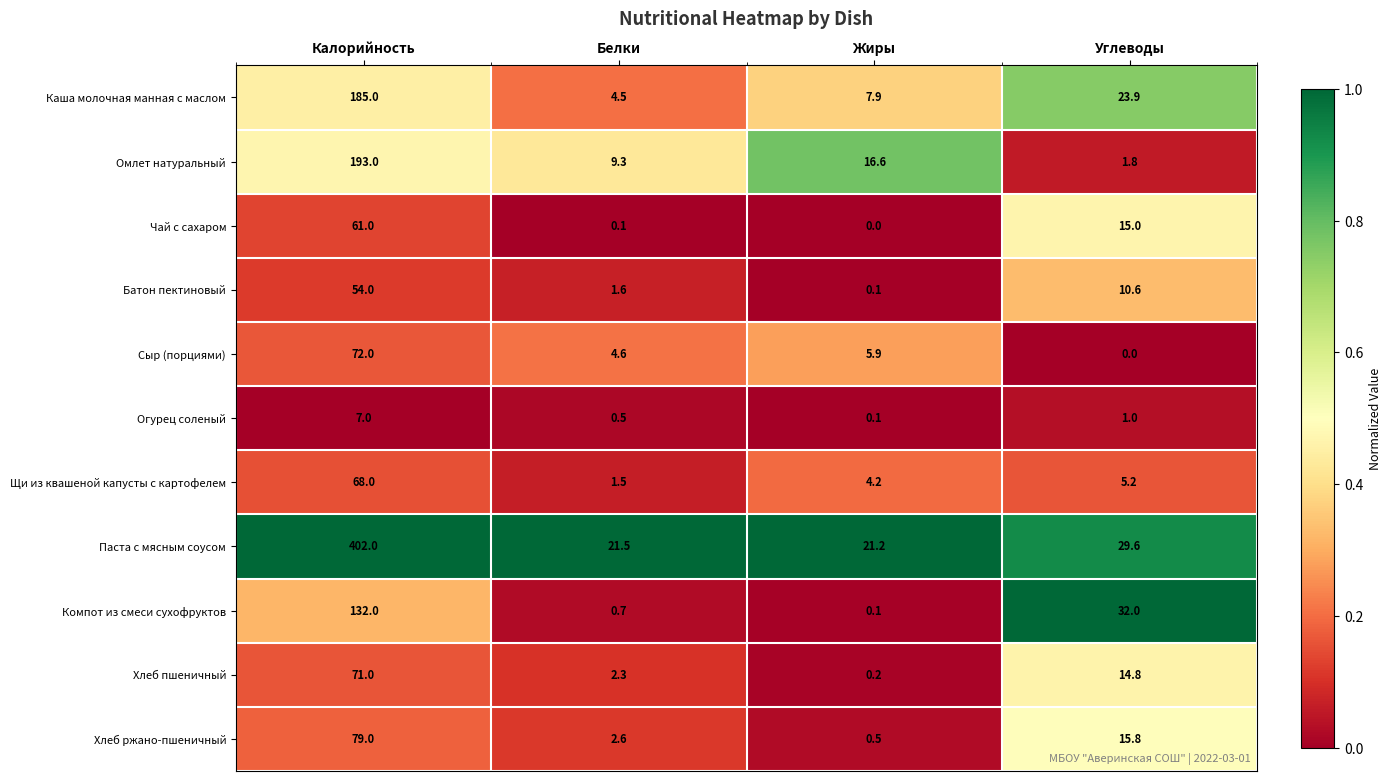

What is the sum of all Хлеб ржано-пшеничный values?

97.9